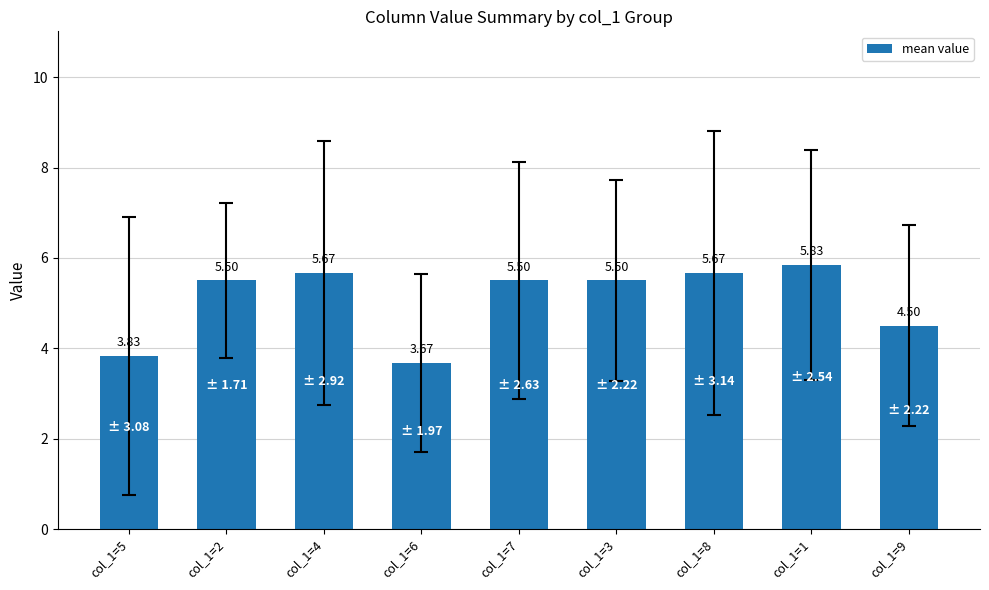

What is the label of the 9th bar from the left?

col_1=9